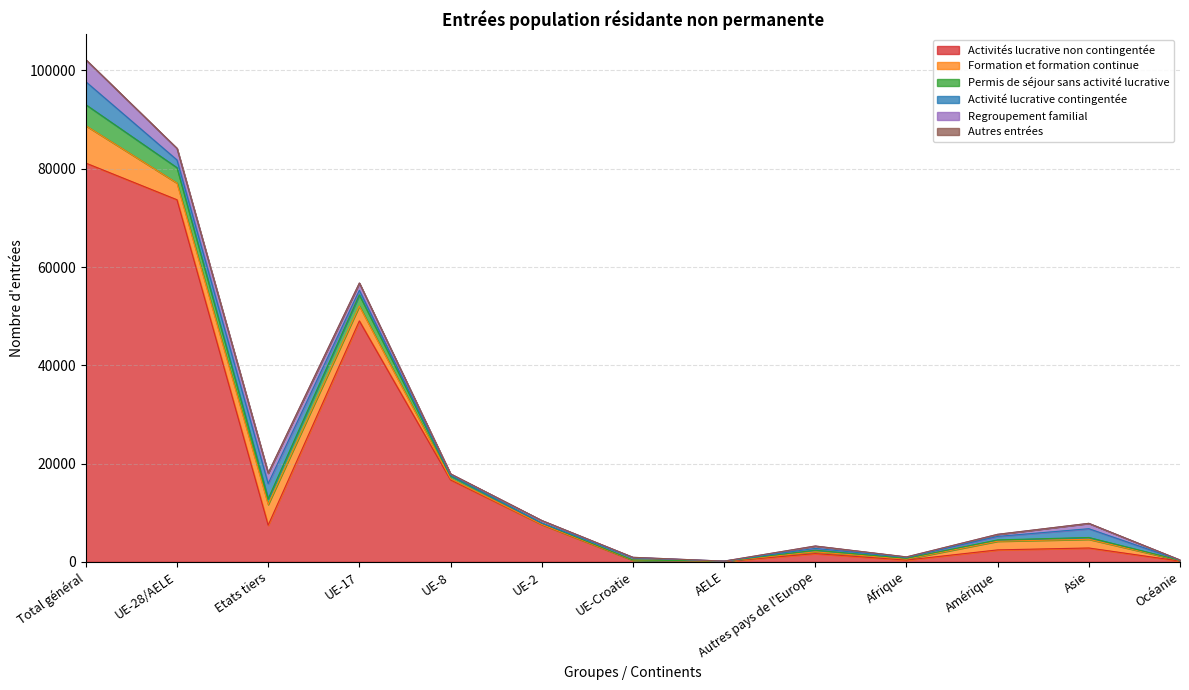

Is it true that Autres entrées equals 24508 at Etats tiers?

False